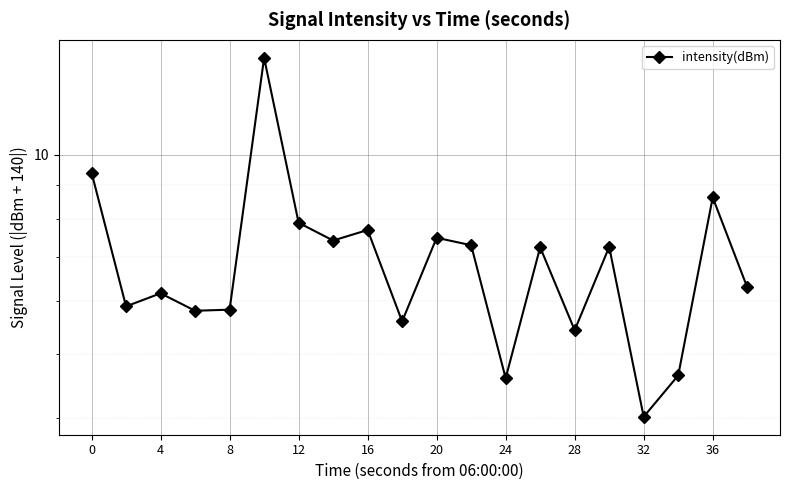

What is the greatest value displayed?

14.0